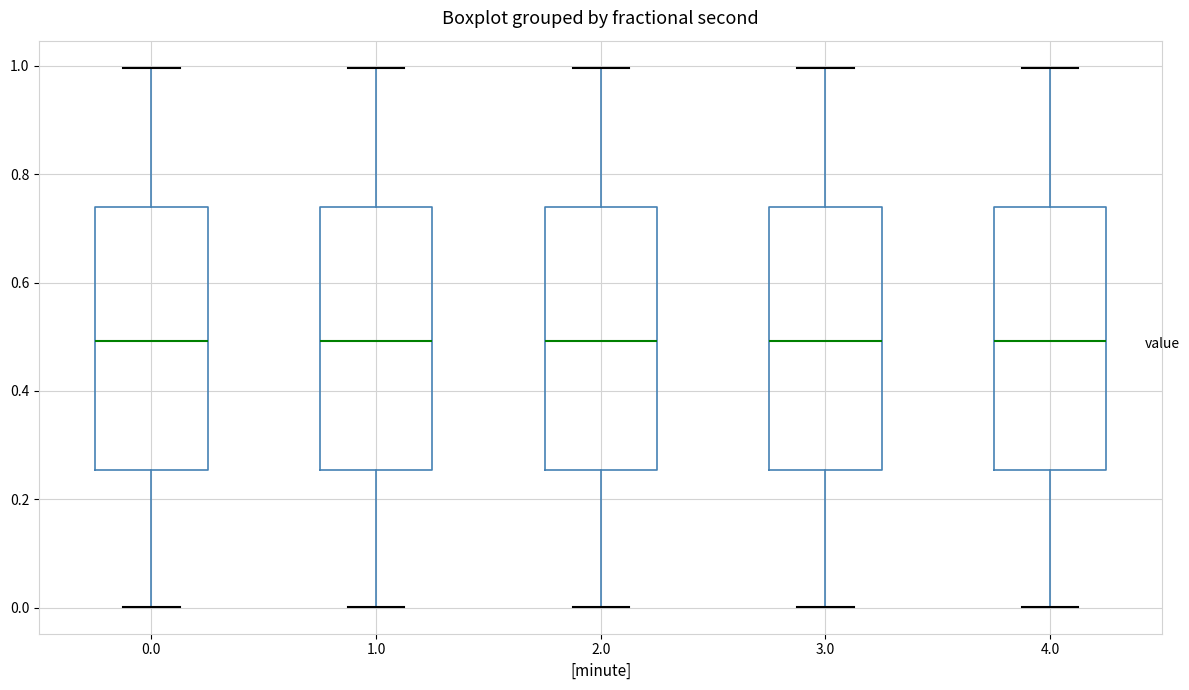

Reading left to right, transcribe this box plot: for each box, give where its median line is, the range the box spans, and where its two whiskers end, as read against the y-axis. The values are not printed on the chart, so give them approximately, as read against the axis.

0.0: median 0.50, box 0.26 to 0.74, whiskers 0.00 to 1.00
1.0: median 0.50, box 0.26 to 0.74, whiskers 0.00 to 1.00
2.0: median 0.50, box 0.26 to 0.74, whiskers 0.00 to 1.00
3.0: median 0.50, box 0.26 to 0.74, whiskers 0.00 to 1.00
4.0: median 0.50, box 0.26 to 0.74, whiskers 0.00 to 1.00